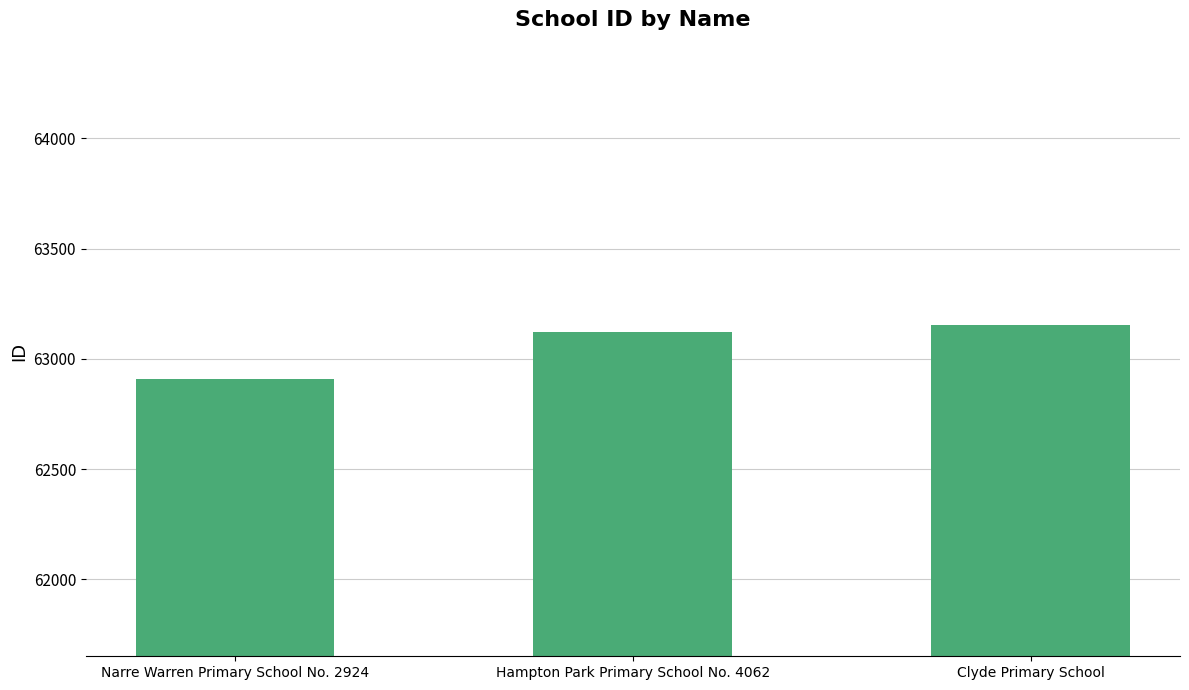

What is the approximate value at Narre Warren Primary School No. 2924?

62909